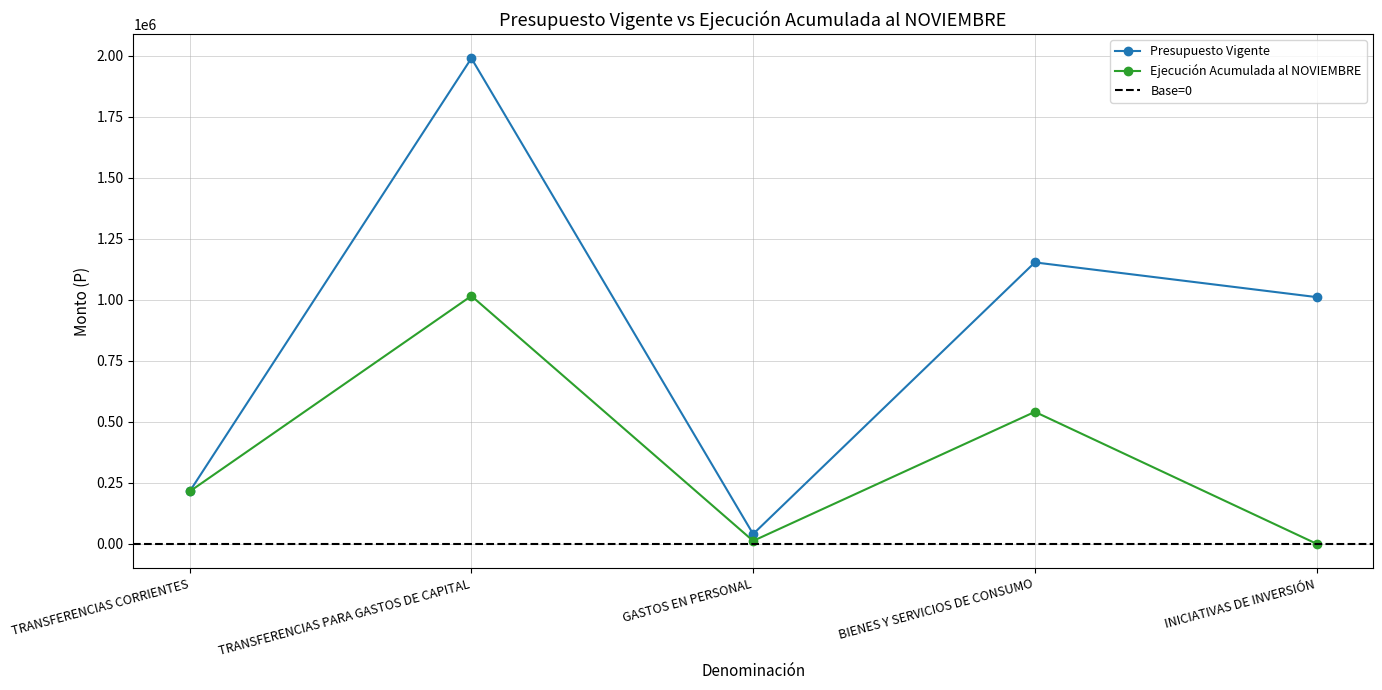

Where does the Presupuesto Vigente series first go above 1011264?

TRANSFERENCIAS PARA GASTOS DE CAPITAL